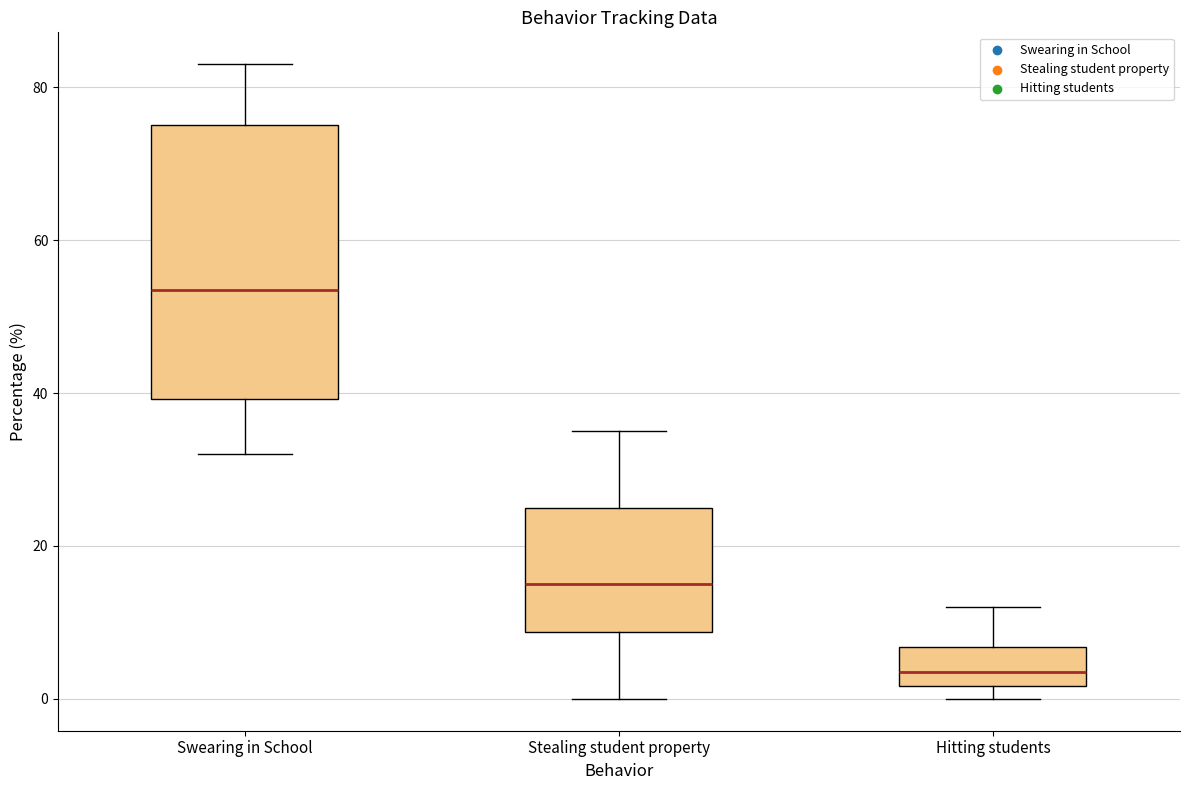

Reading left to right, read every box against the y-axis: the position of its median line, the range the box covers, and the ends of its whiskers. The values are not printed on the chart, so give them approximately, as read against the axis.

Swearing in School: median 54, box 40 to 76, whiskers 32 to 84
Stealing student property: median 16, box 8 to 26, whiskers 0 to 36
Hitting students: median 4, box 2 to 6, whiskers 0 to 12